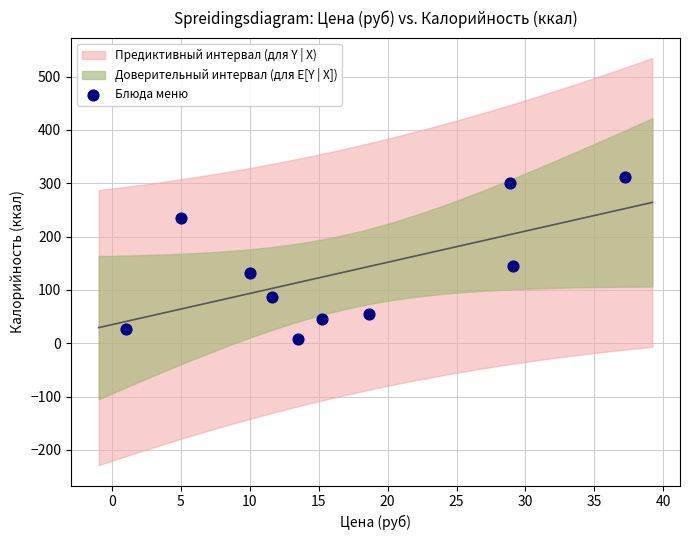

What Y value in the scatter plot is closest to 160?

144.2